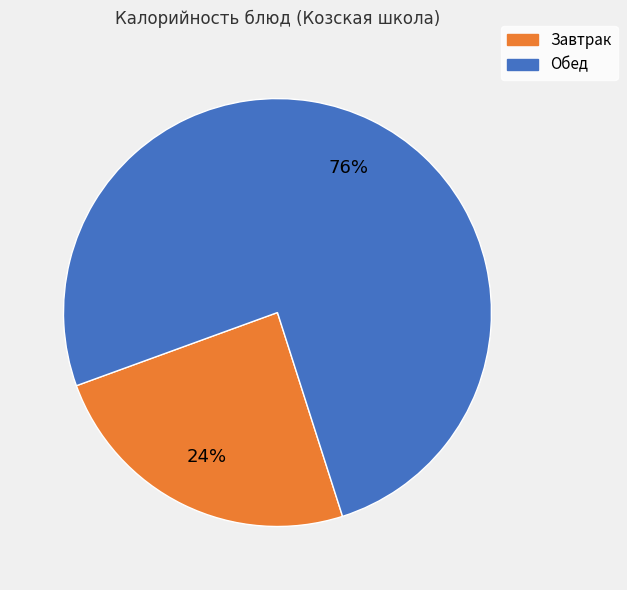

Is there any slice that represents more than half of the pie?

Yes